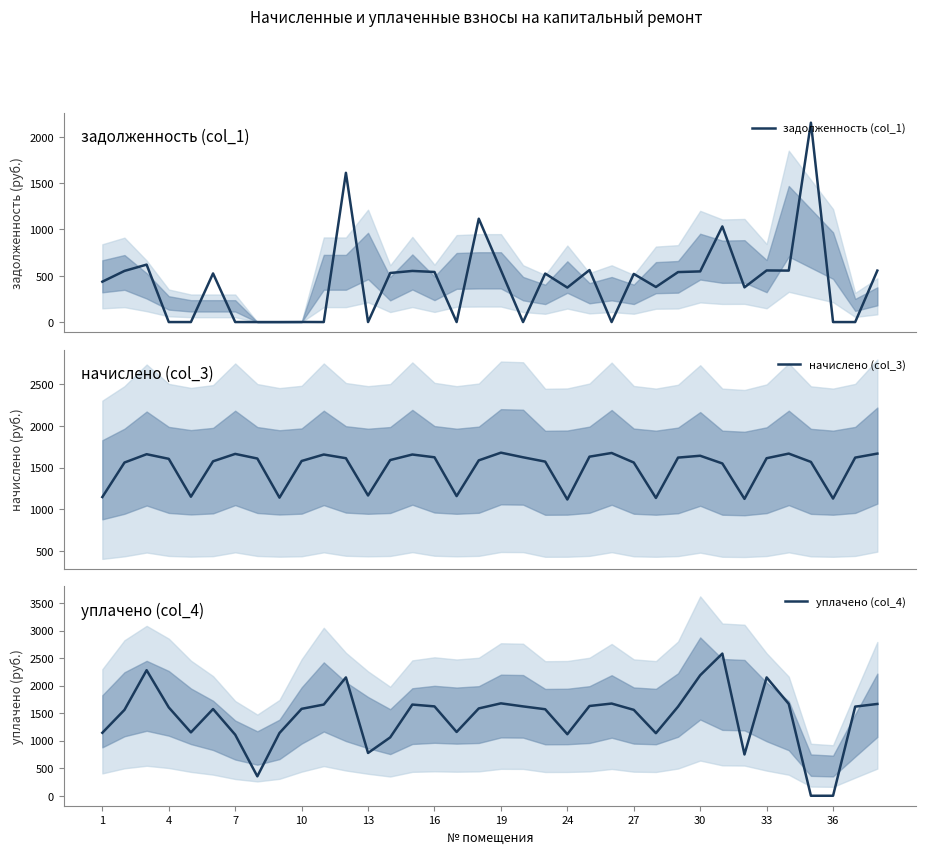

Is this an area chart (filled region under the line)?

No